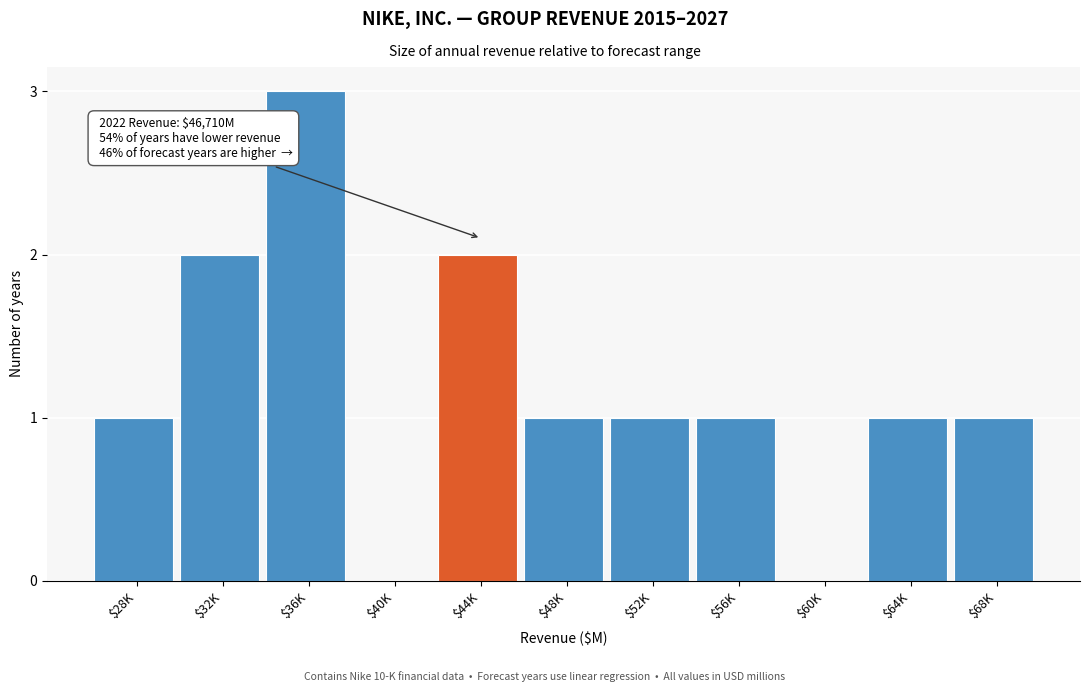

What is the maximum value shown in the chart?

3